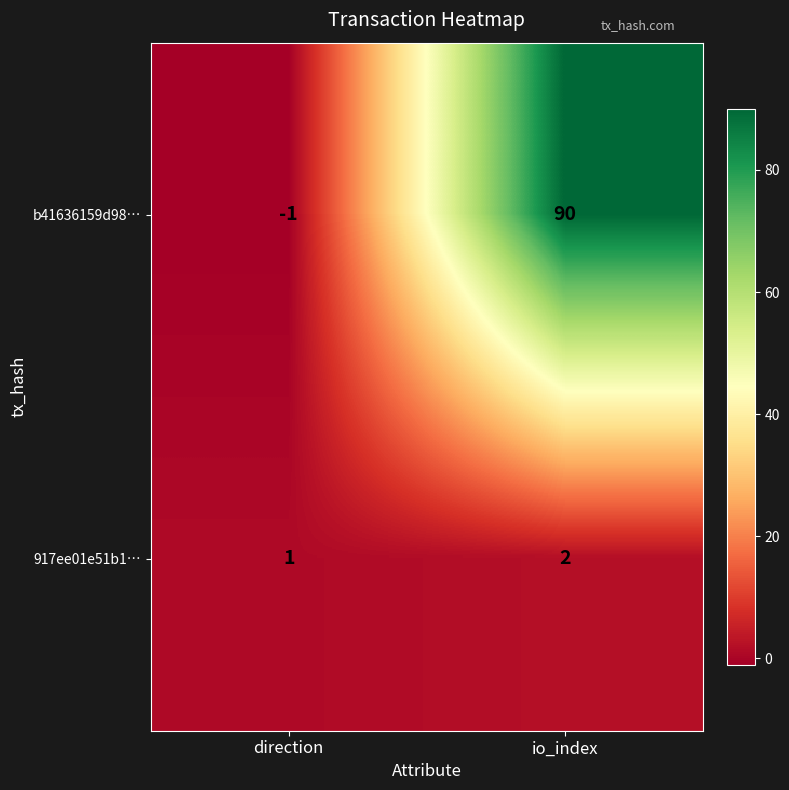

Reading left to right, what are all the values shown in this chart?

b41636159d98…: direction=-1	io_index=90
917ee01e51b1…: direction=1	io_index=2